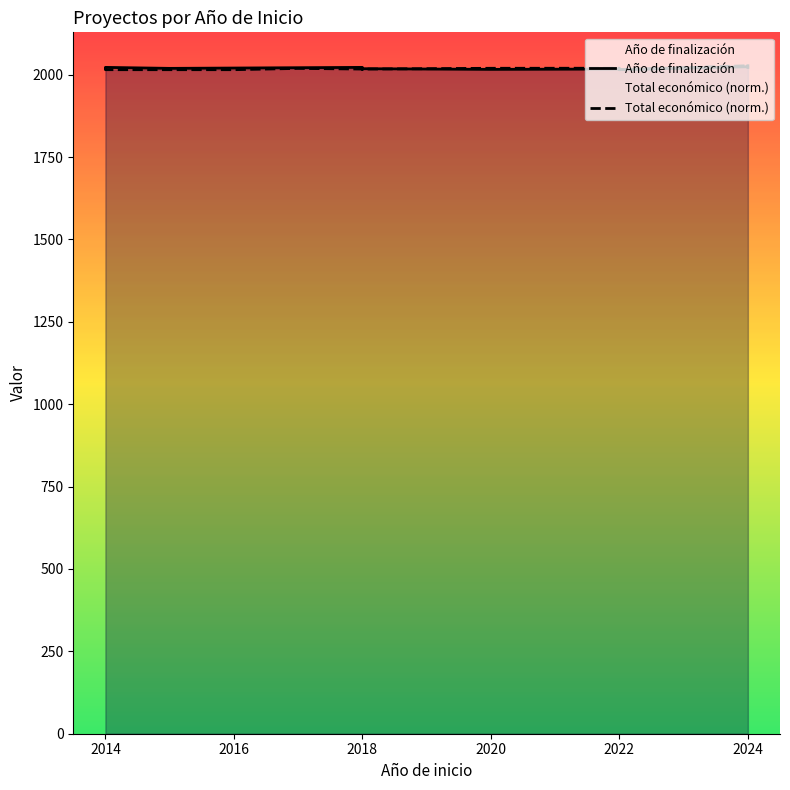

What value does the Total económico (norm.) series have at 2018?

2016.9